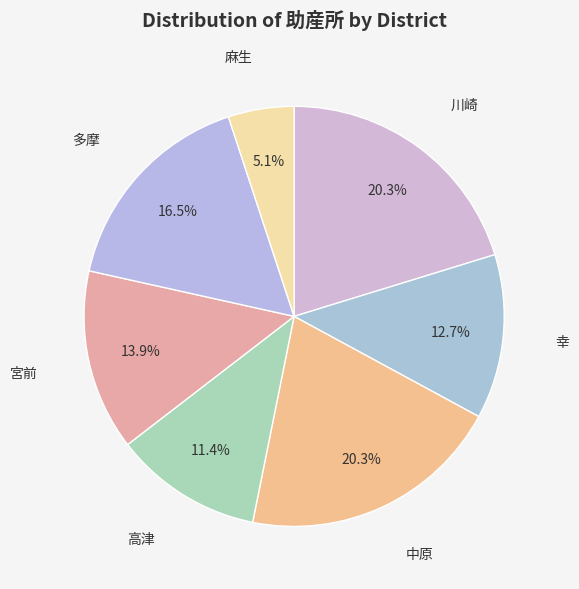

What is the ratio of the value at 幸 to the value at 宮前?

0.9